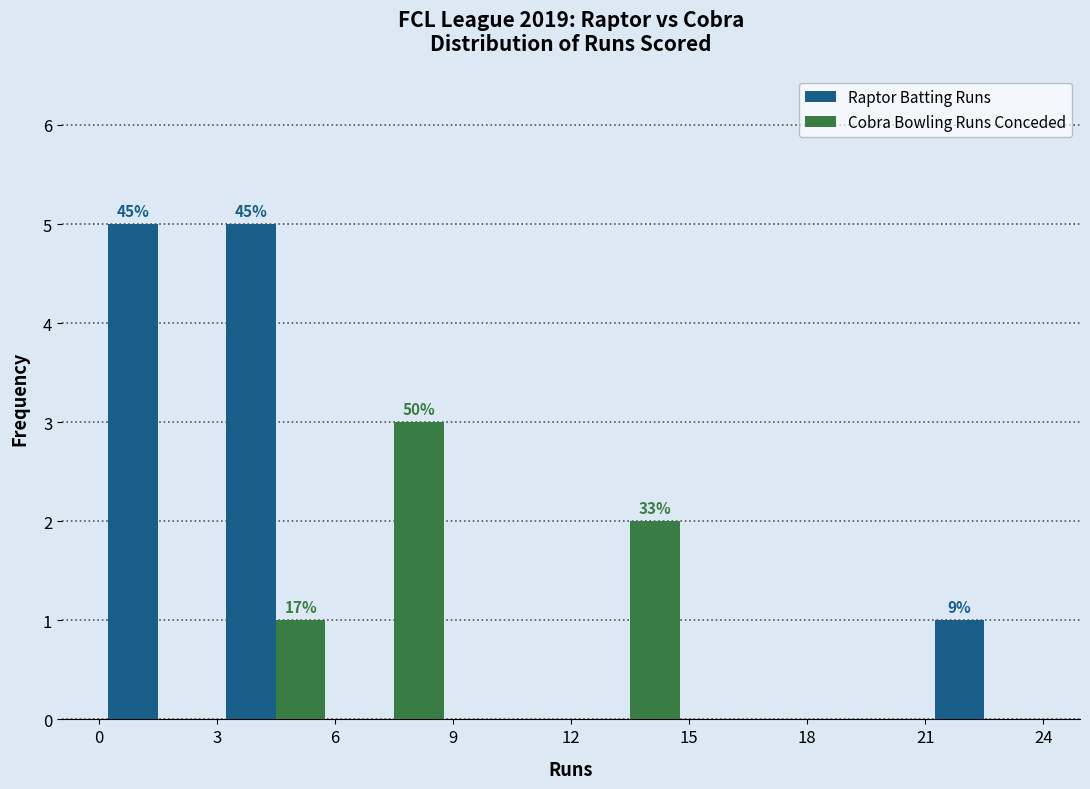

In the Cobra Bowling Runs Conceded series, which range on the x-axis has the tallest bar?

6 to 9